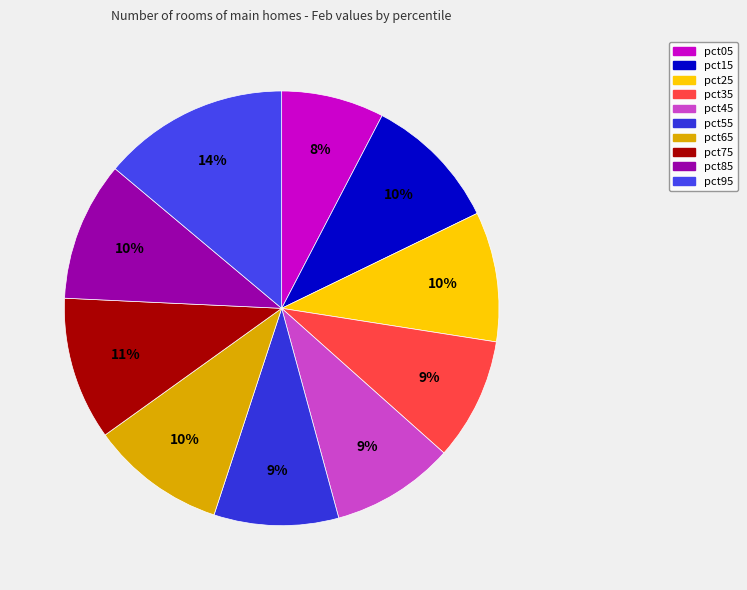

Is it true that pct55 is 9% of the pie?

True